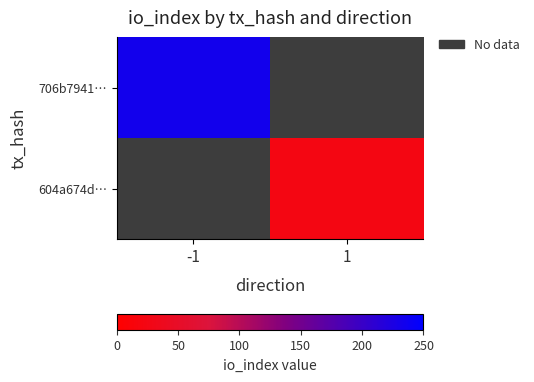

Which label corresponds to the largest value in the chart?

-1